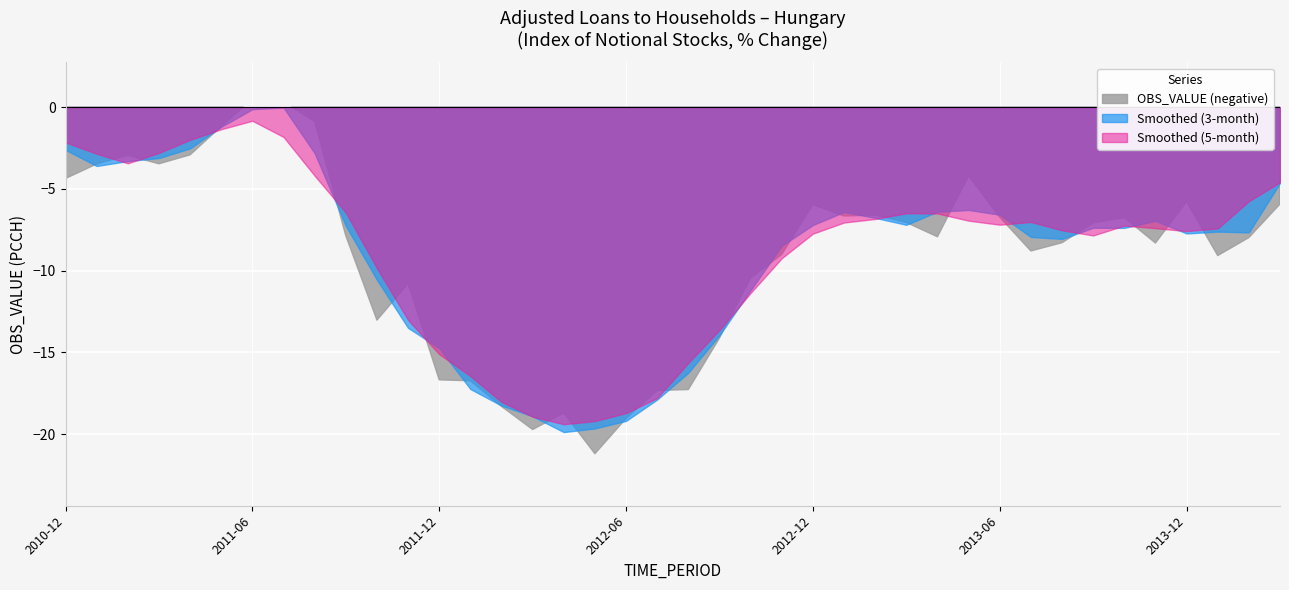

At which category does the data reach its first local valley?

2011-03